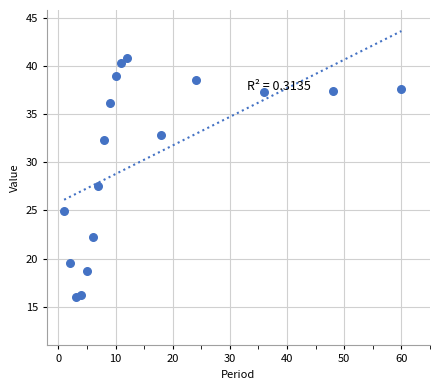

What Y value in the scatter plot is closest to 28?

27.5